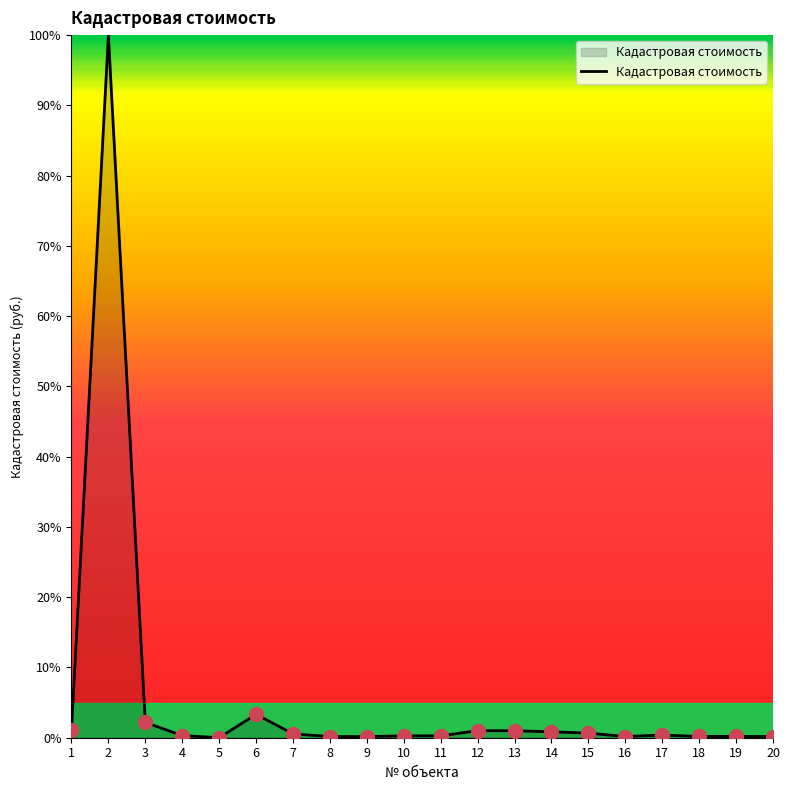

The chart shows a value of 0.7 at 15. True or false?

True